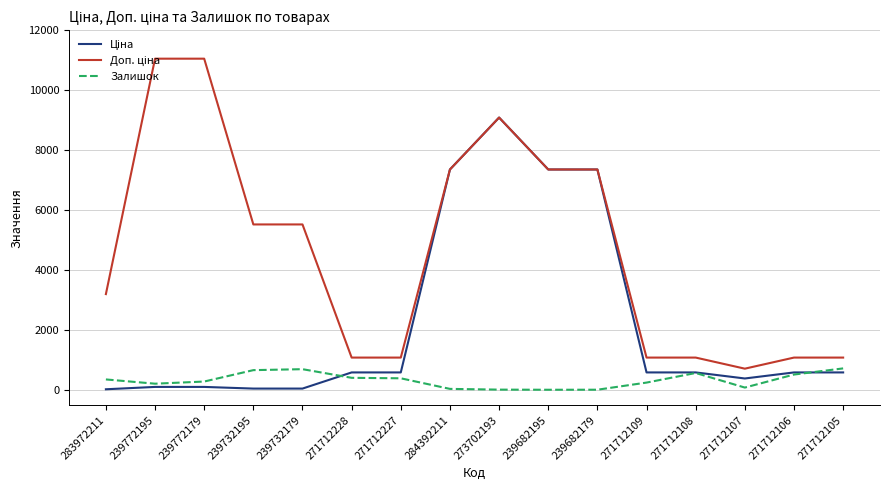

True or false: Залишок has a value of 398.0 at 271712227.

True